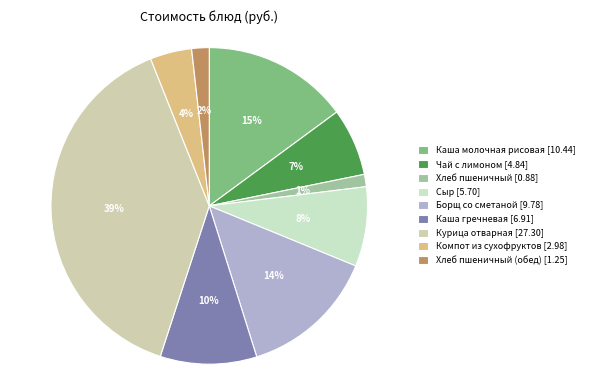

Rank the categories by value from lowest to highest.

Хлеб пшеничный [0.88], Хлеб пшеничный (обед) [1.25], Компот из сухофруктов [2.98], Чай с лимоном [4.84], Сыр [5.70], Каша гречневая [6.91], Борщ со сметаной [9.78], Каша молочная рисовая [10.44], Курица отварная [27.30]